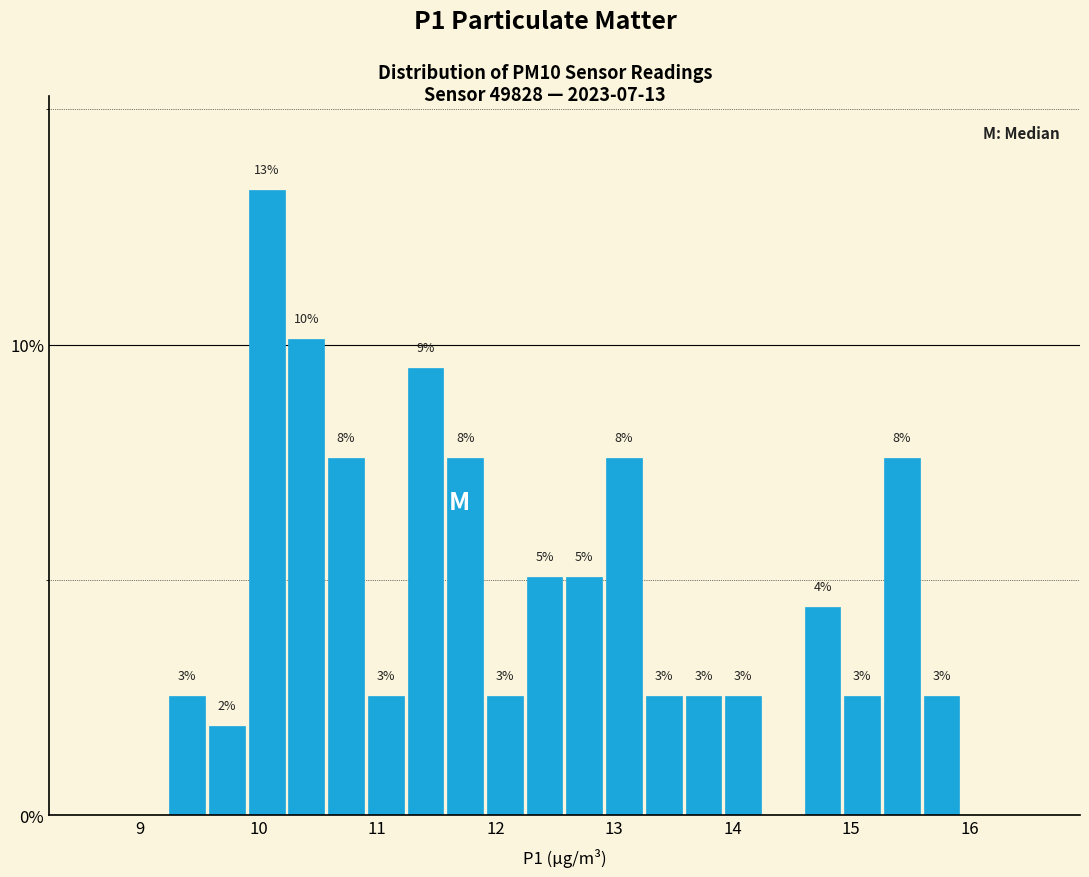

Read against the x-axis, roughly where is the centre of the tallest bar?

10.1